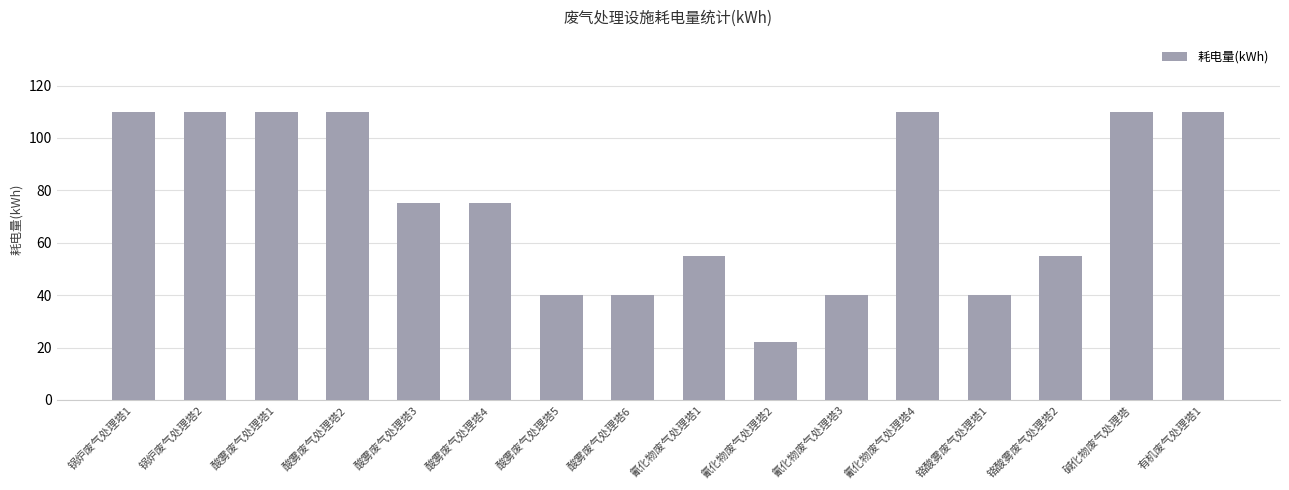

What is the difference between the values at 氰化物废气处理塔1 and 酸雾废气处理塔4?

20